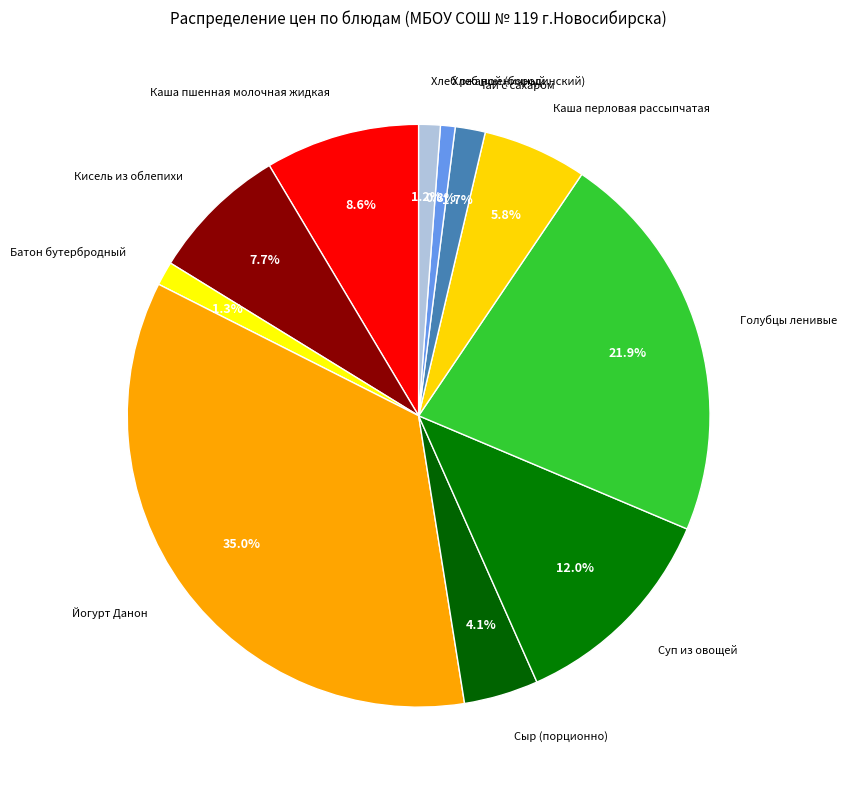

To the nearest percent, what percentage of the pie is Кисель из облепихи?

8%